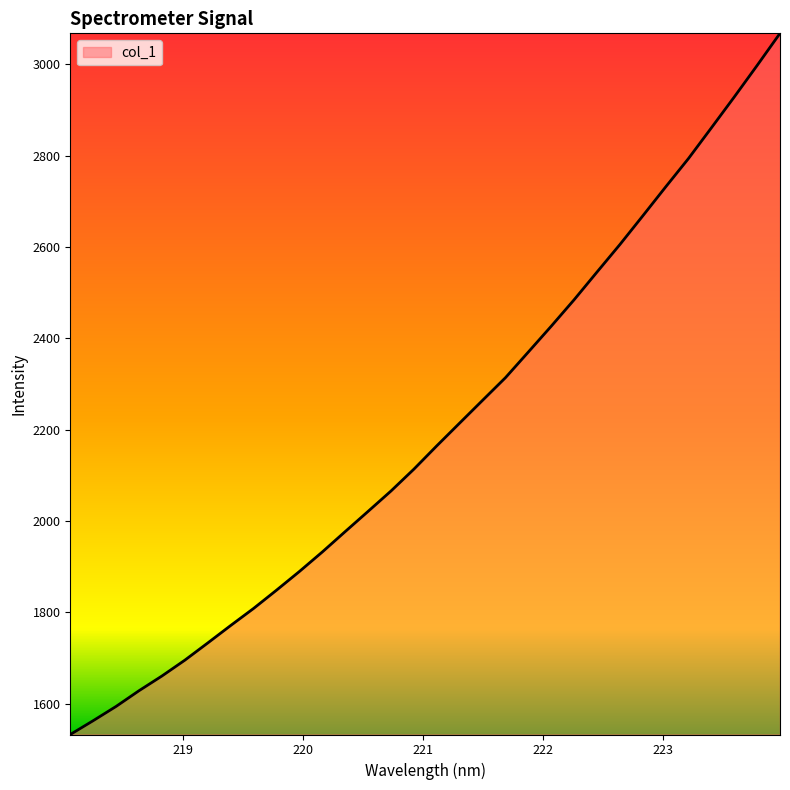

What is the minimum value shown in the chart?

1532.3